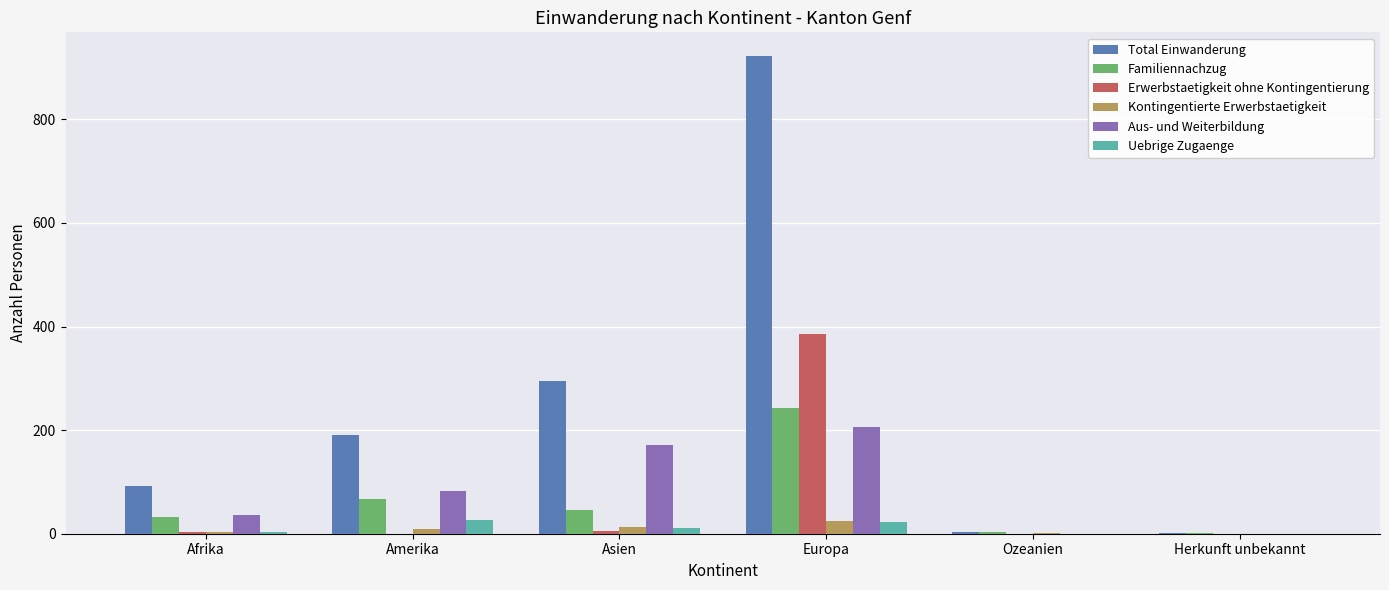

True or false: Familiennachzug has a value of 242 at Europa.

True